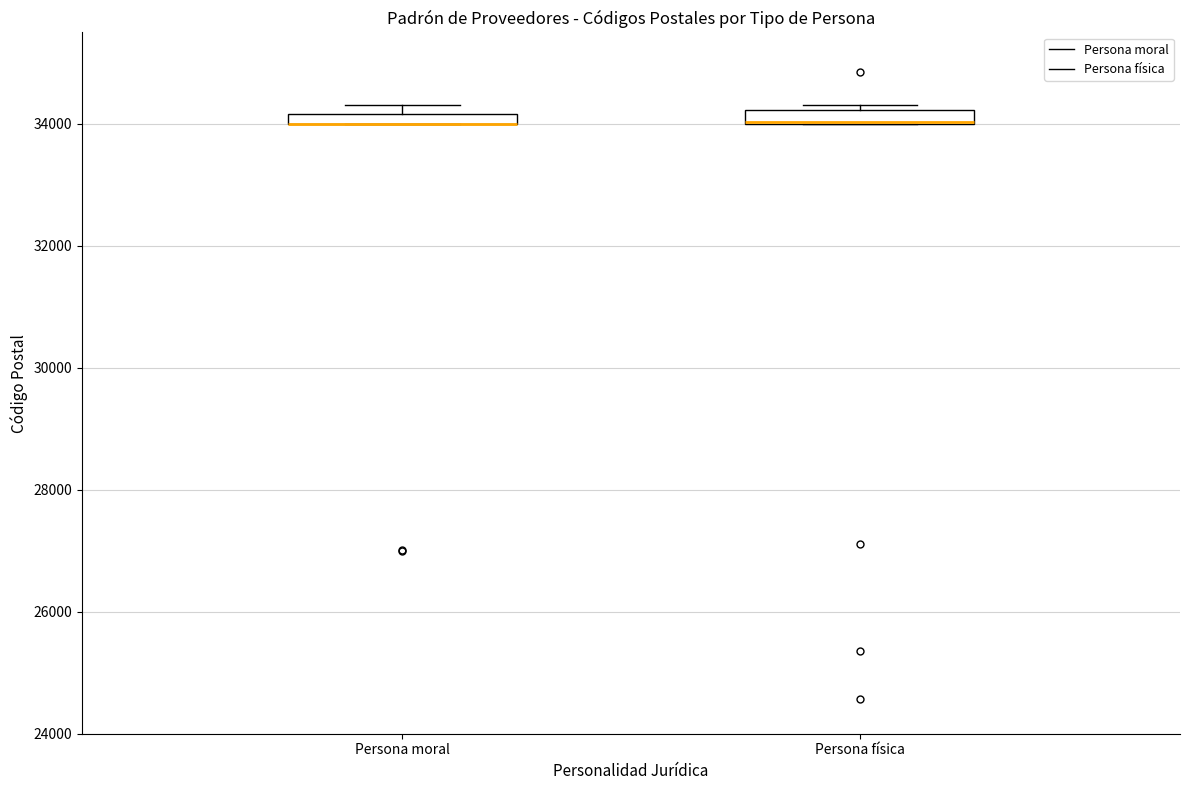

Where is the lower edge of the box for Persona física on the y-axis? The values are not printed on the chart, so give them approximately, as read against the axis.

34000